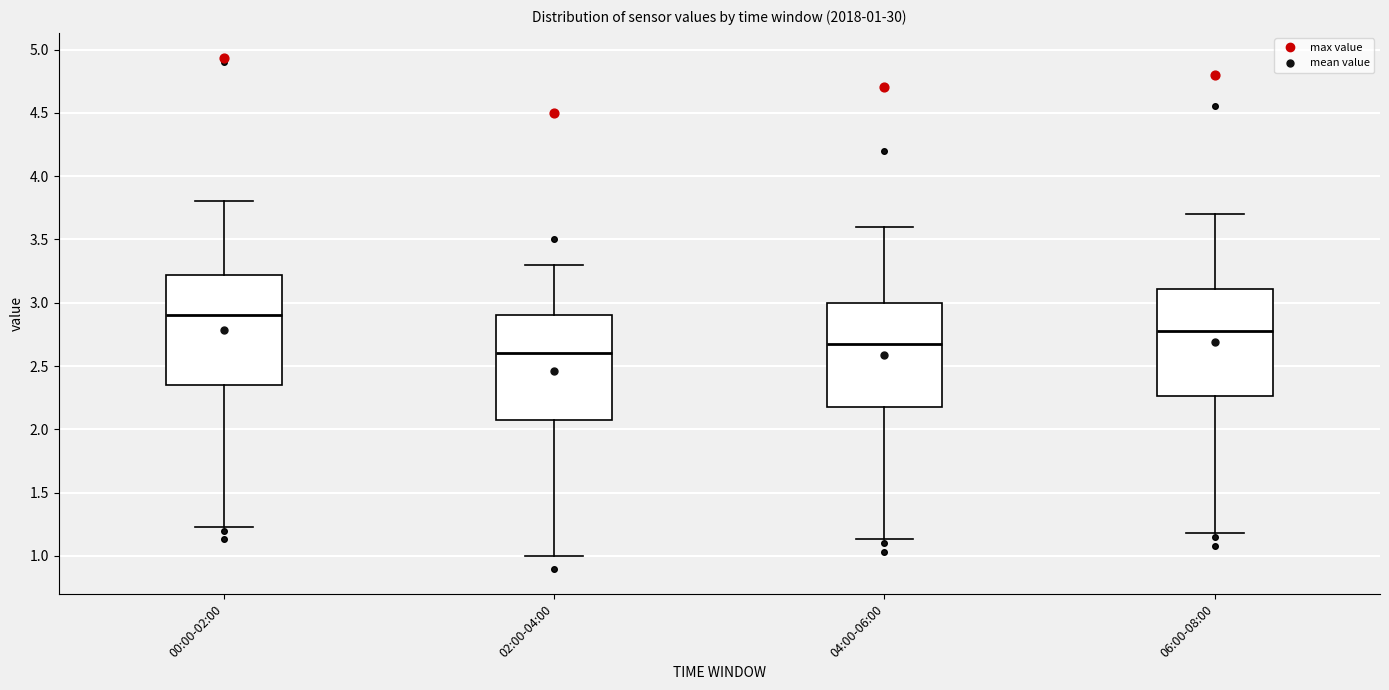

Which box's median line is the highest?

00:00-02:00